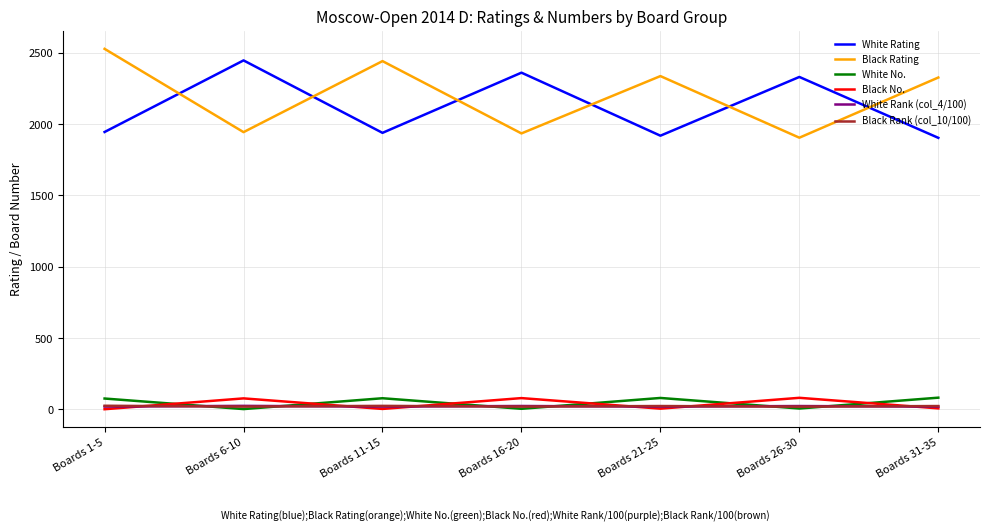

True or false: White Rating and White No. cross at least once.

False